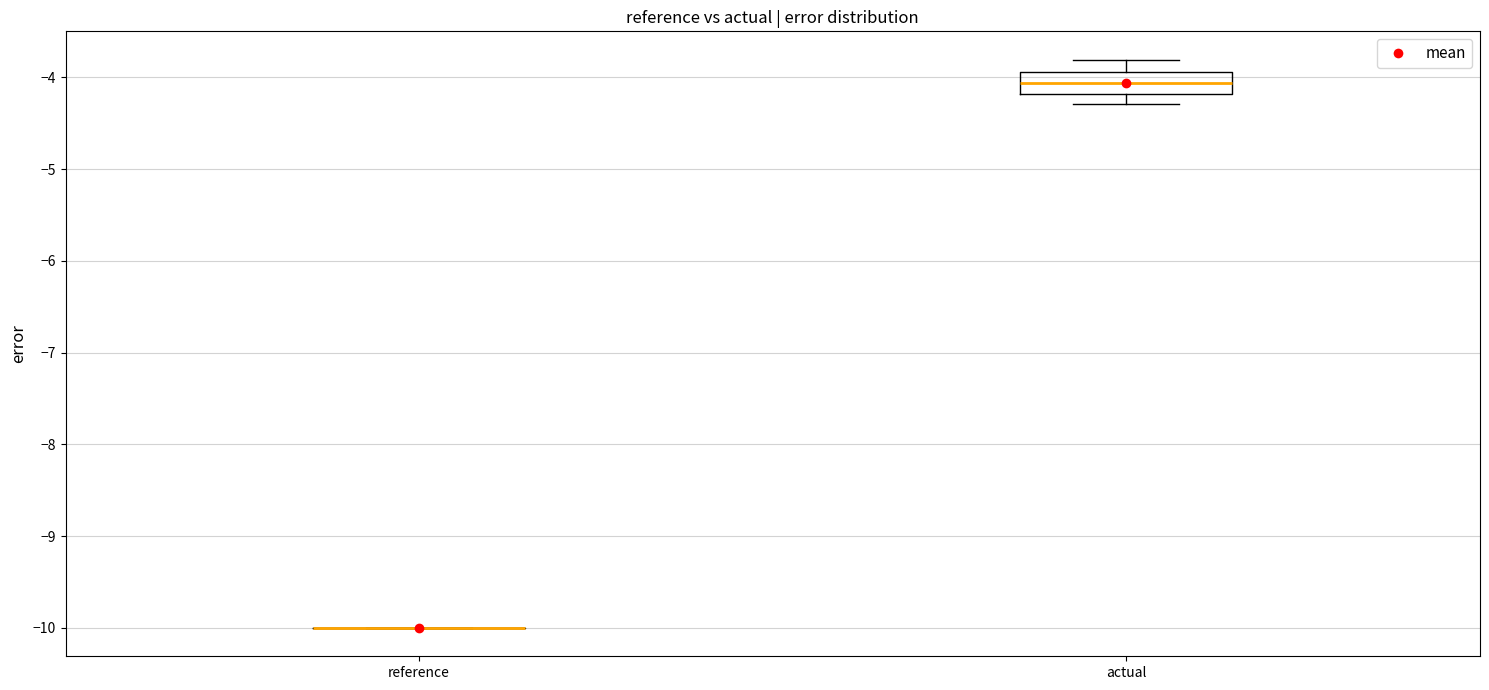

Reading left to right, read every box against the y-axis: the position of its median line, the range the box covers, and the ends of its whiskers. The values are not printed on the chart, so give them approximately, as read against the axis.

reference: box collapsed to a line at -10.0, whiskers -10.0 to -10.0
actual: median -4.1, box -4.2 to -3.9, whiskers -4.3 to -3.8